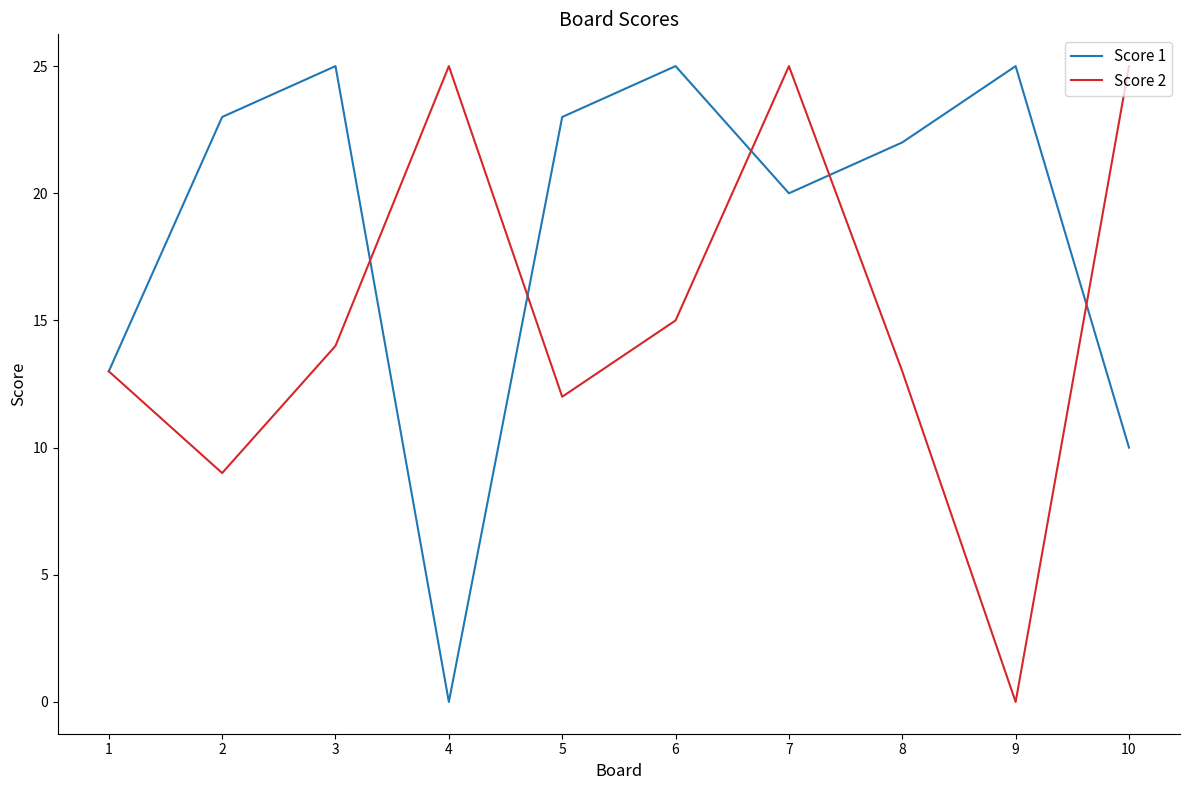

Read the Score 2 value at 5, to the nearest 10.

10